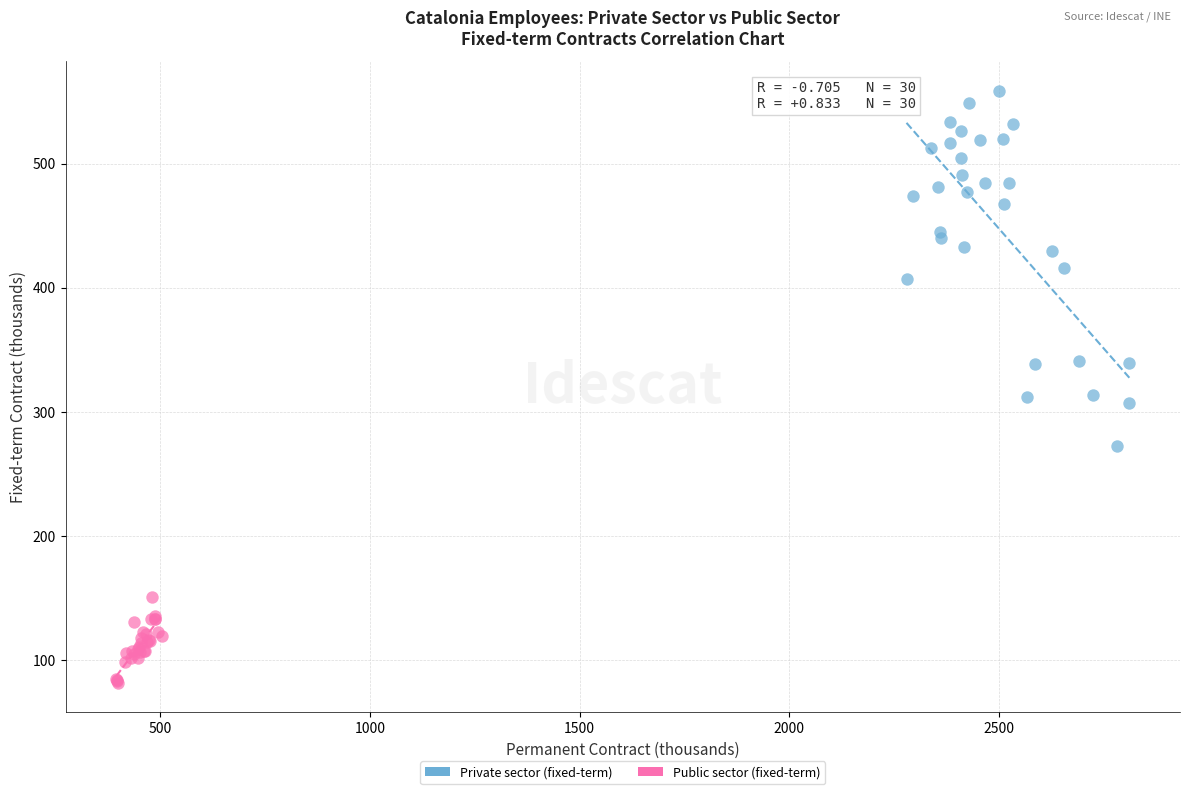

Which series contains the highest Y value?

Private sector (fixed-term)